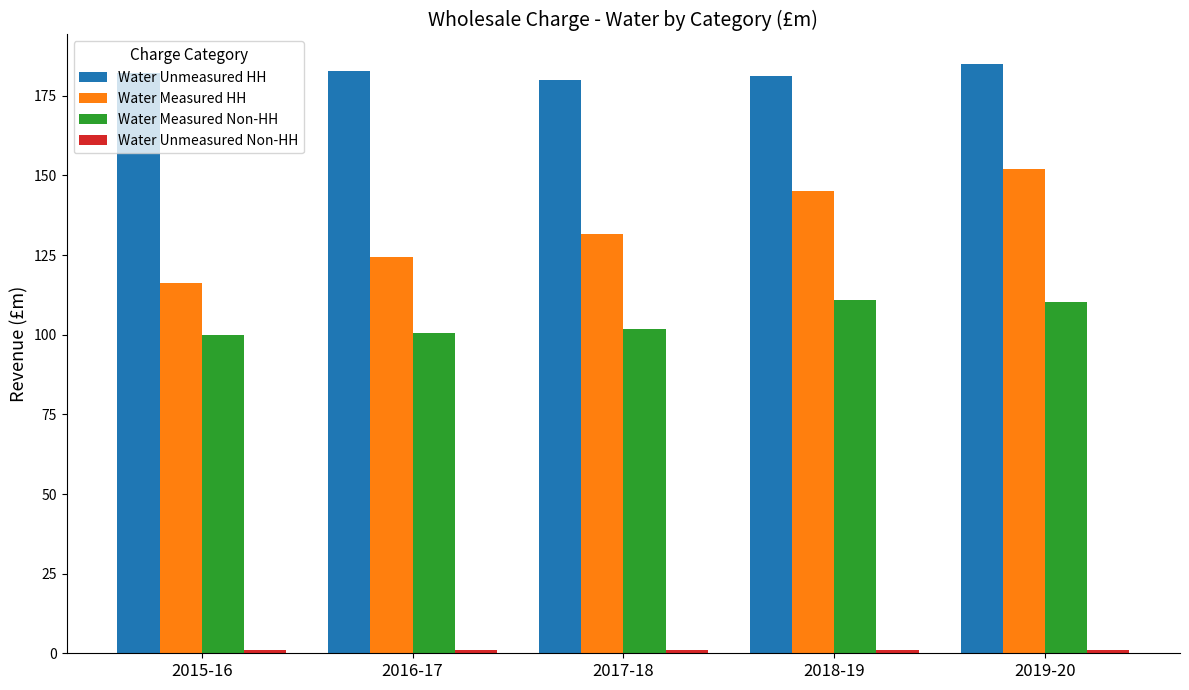

List the labels in order of Water Measured HH value, largest first.

2019-20, 2018-19, 2017-18, 2016-17, 2015-16